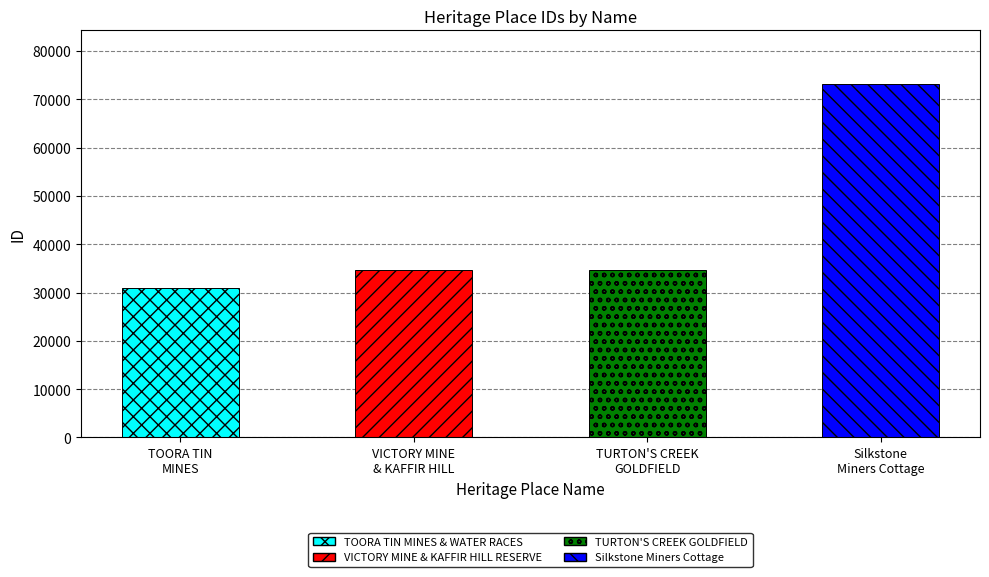

True or false: the data shows 53989 at VICTORY MINE
& KAFFIR HILL.

False